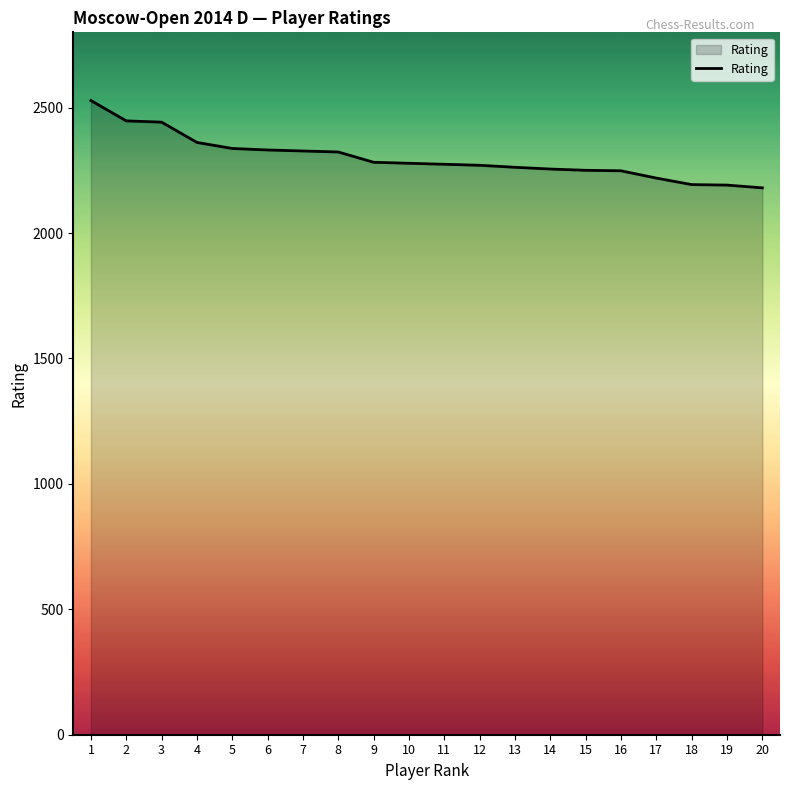

What is the change in value from 13 to 16?

-14